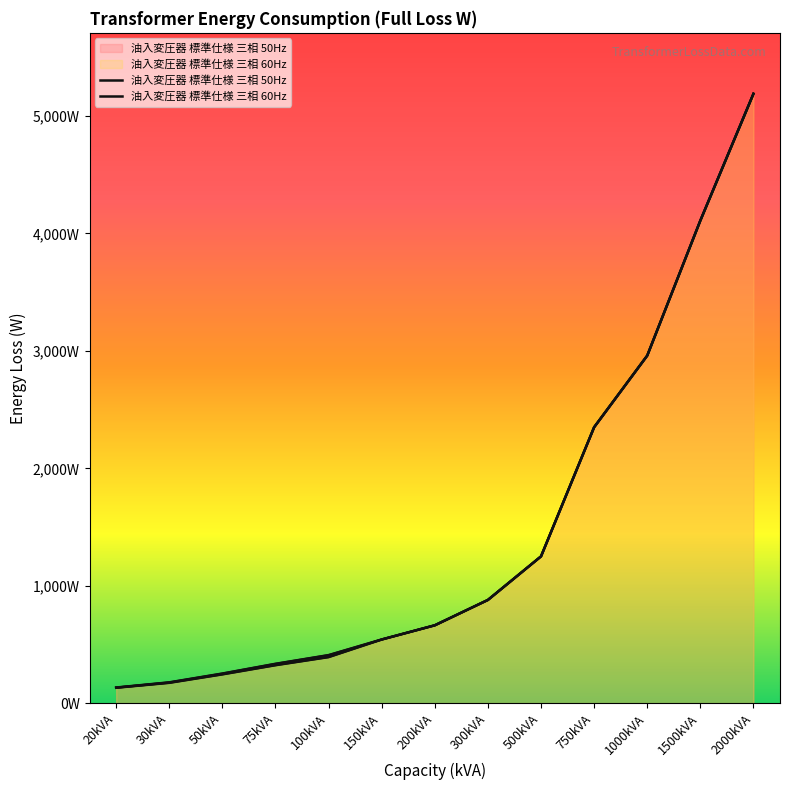

What is the label of the 4th point from the left?

75kVA